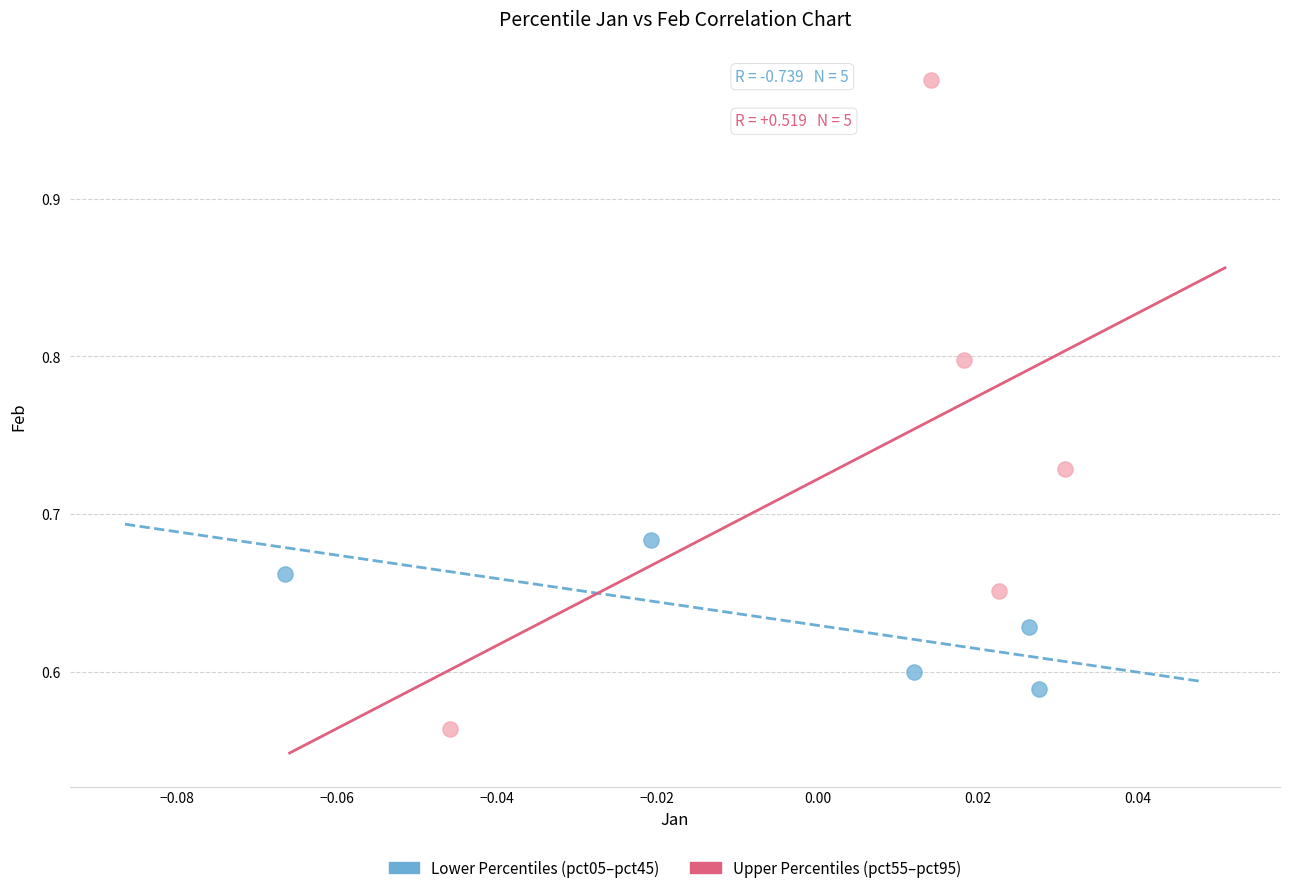

Which series contains the lowest Y value?

Upper Percentiles (pct55–pct95)